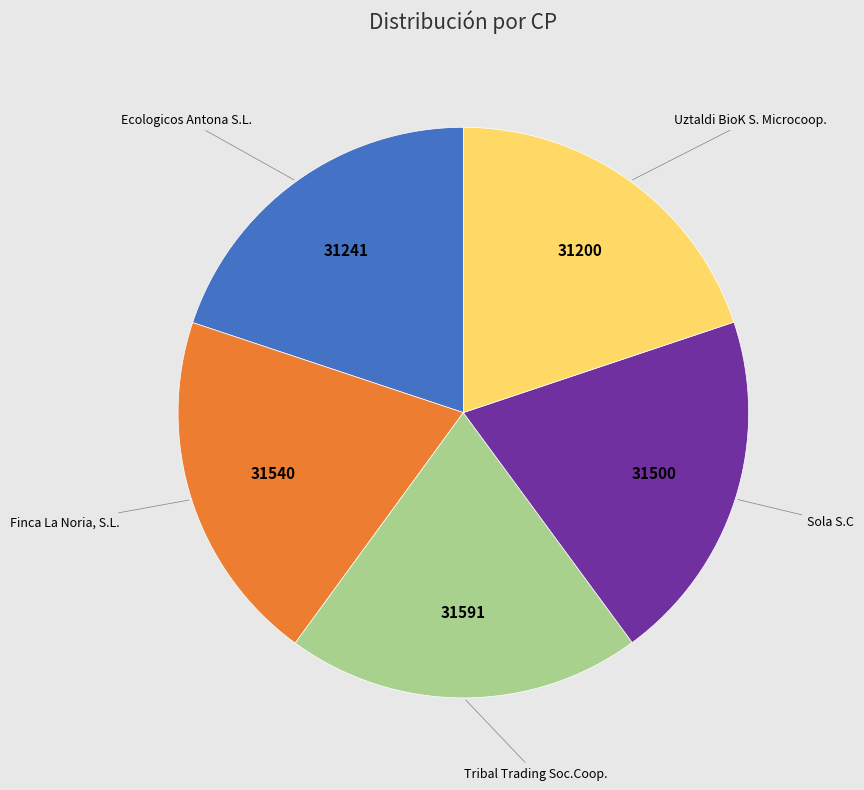

Does any single category account for the majority?

No